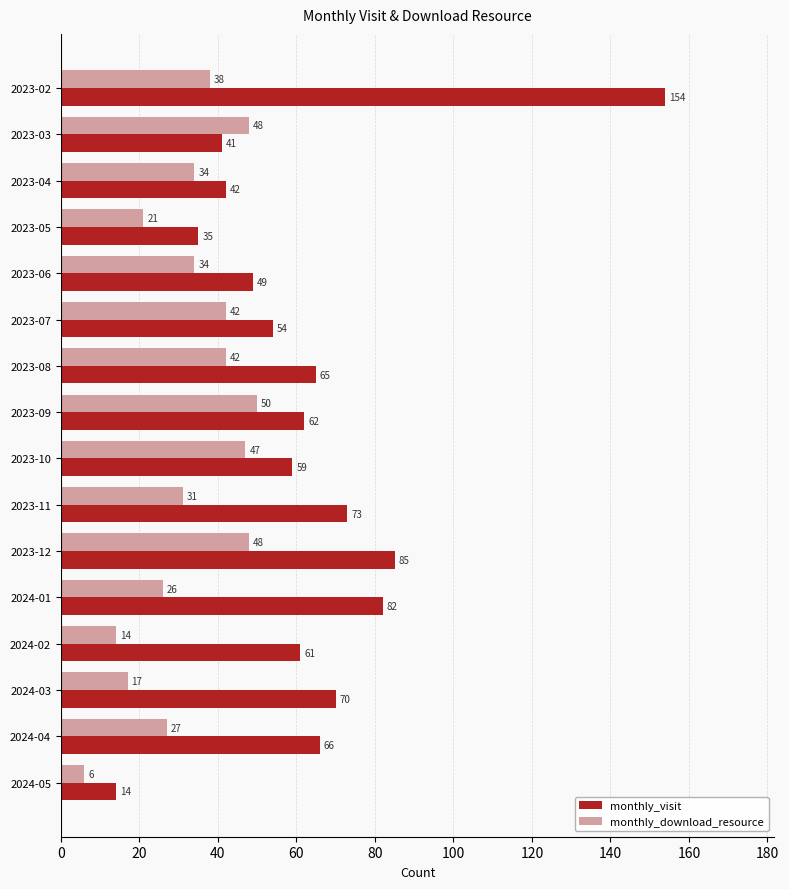

Which series has the largest range (max minus min)?

monthly_visit